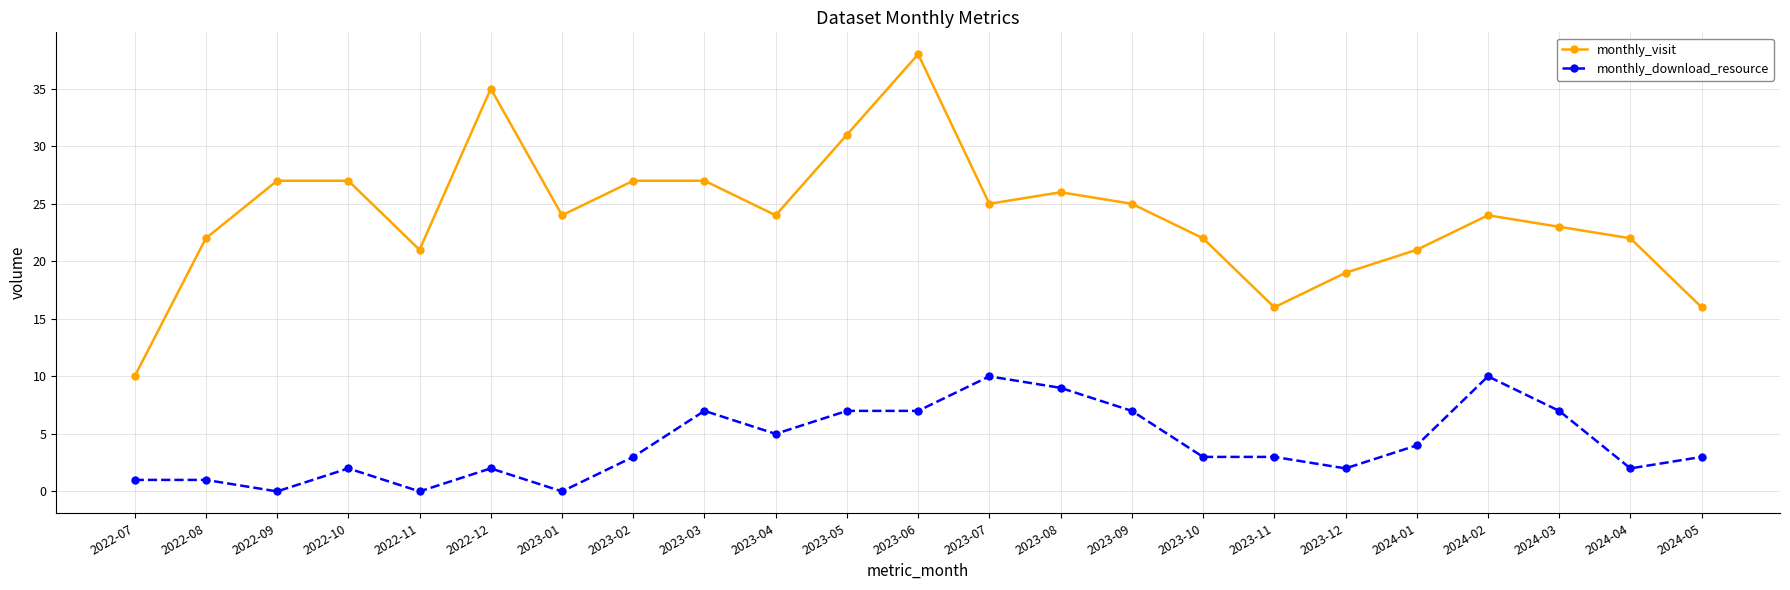

What is the spread (max minus min) of values at 2023-05?

24